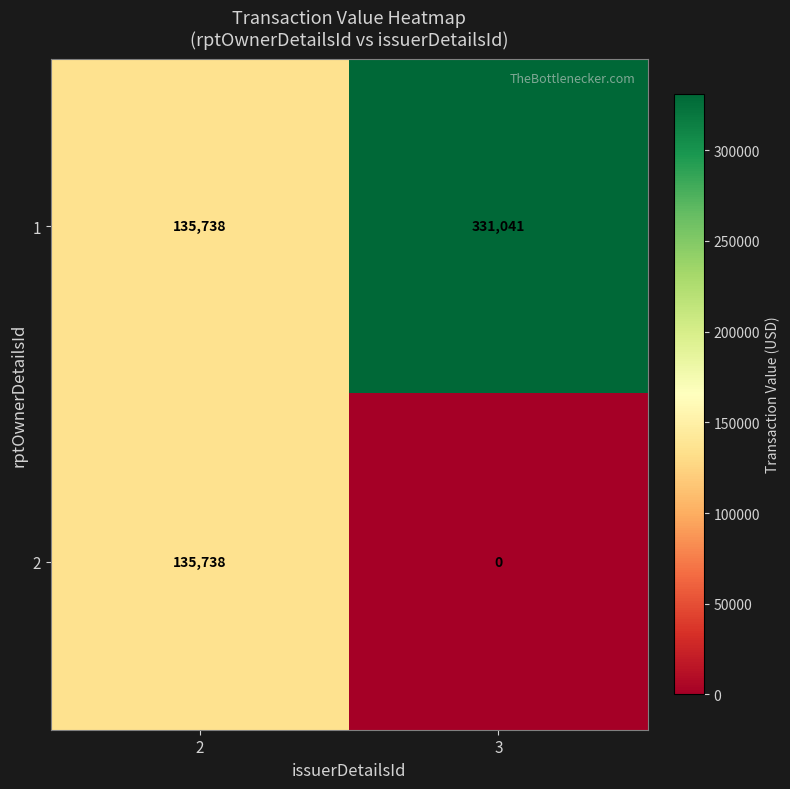

Reading left to right, what are all the values shown in this chart?

1: 135738	331041
2: 135738	0